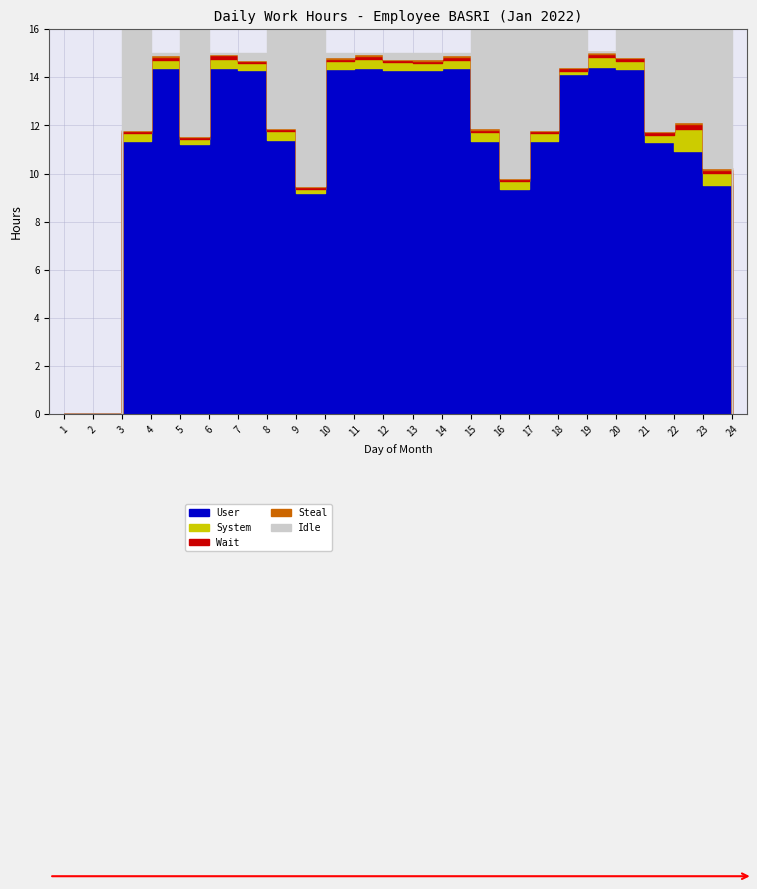

True or false: Steal and Wait intersect in this chart.

False